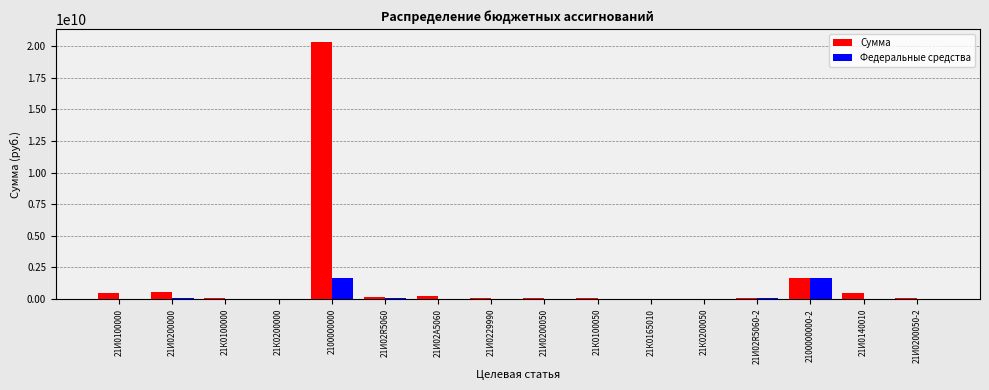

What is the difference between the Сумма values at 21И0140010 and 21И02А5060?

256192421.8